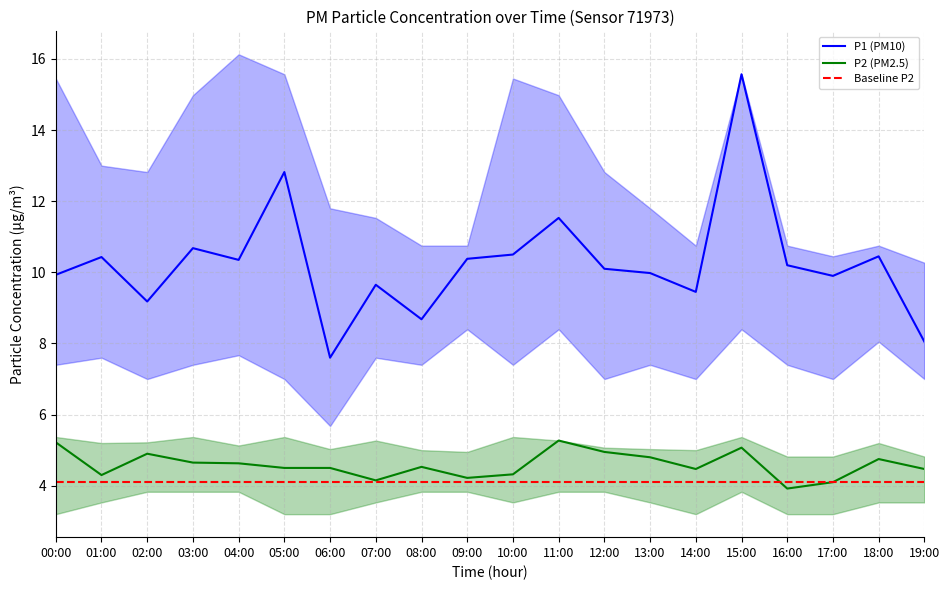

Which series has the largest total across all categories?

P1_upper